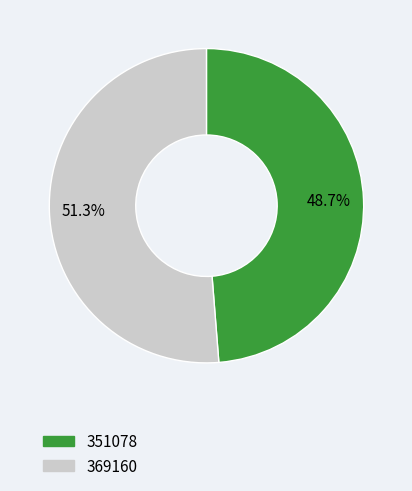

Does any single category account for the majority?

Yes